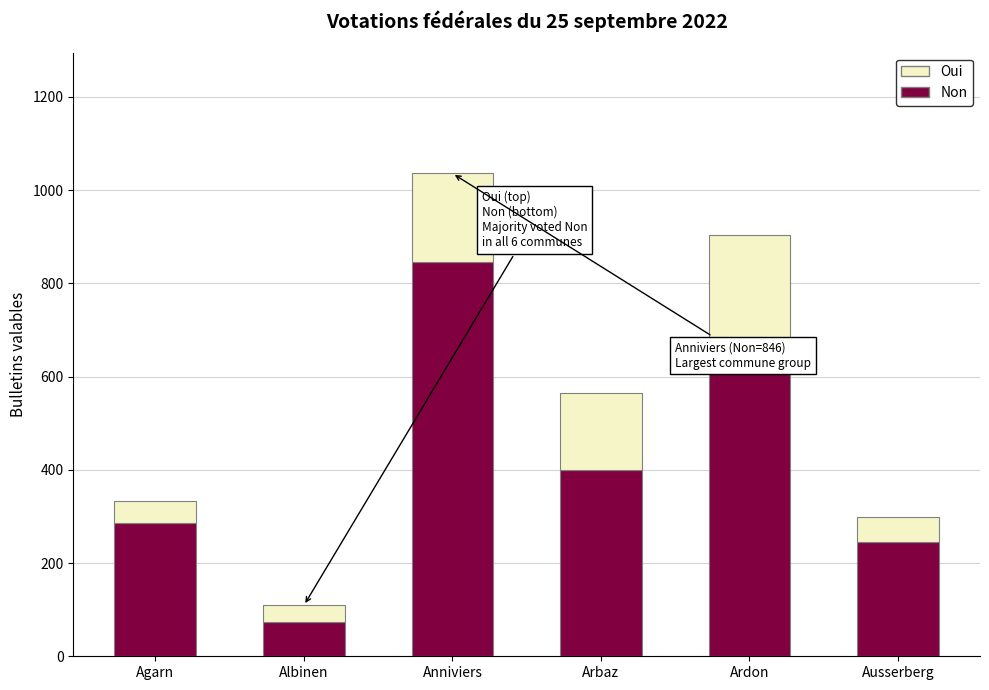

Reading right to left, transcribe the values for Non.

246	673	399	846	73	286